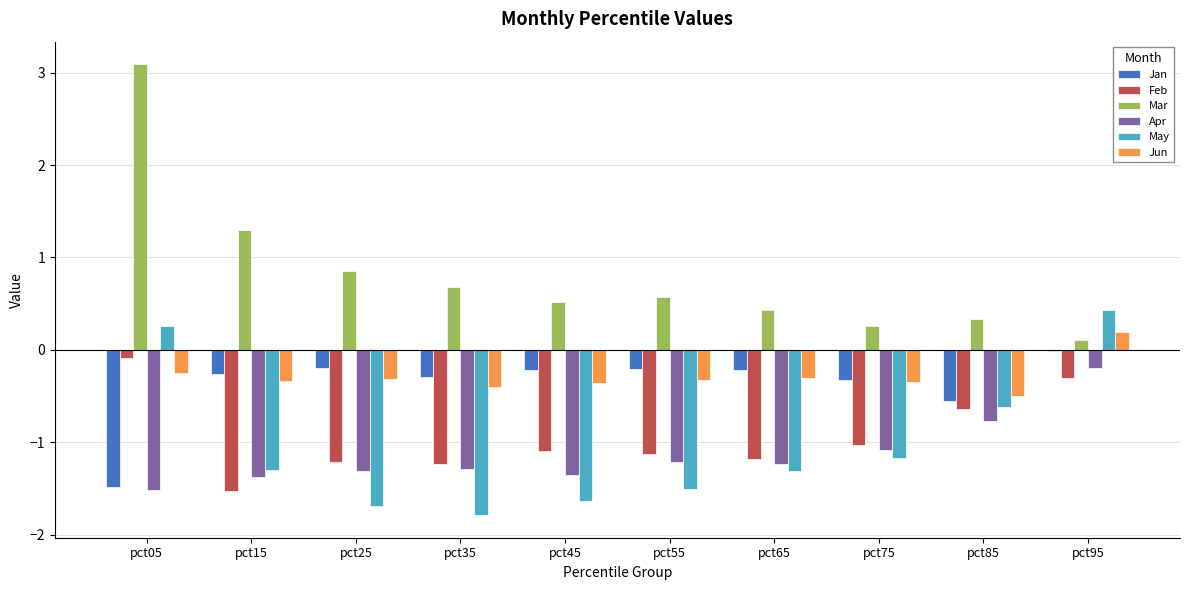

Which series has the largest total across all categories?

Mar